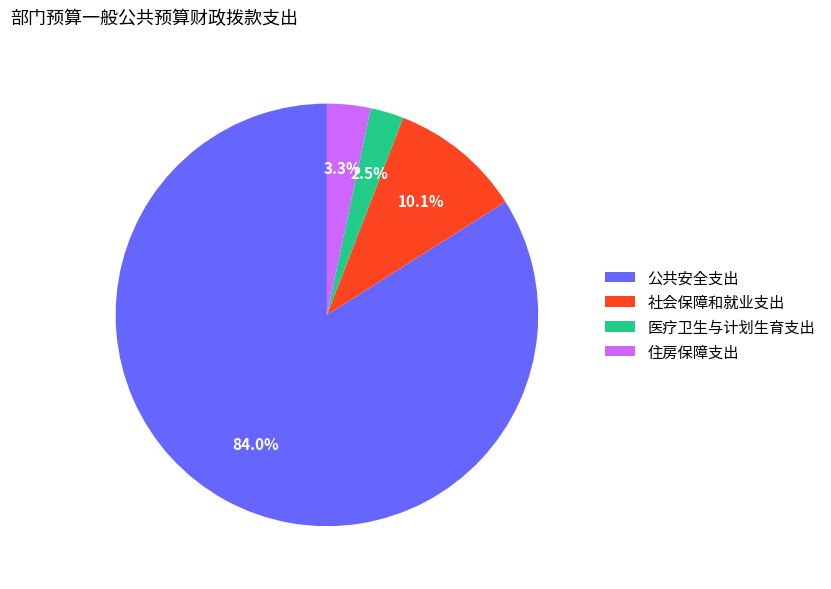

To the nearest percent, what is the average slice percentage?

25%